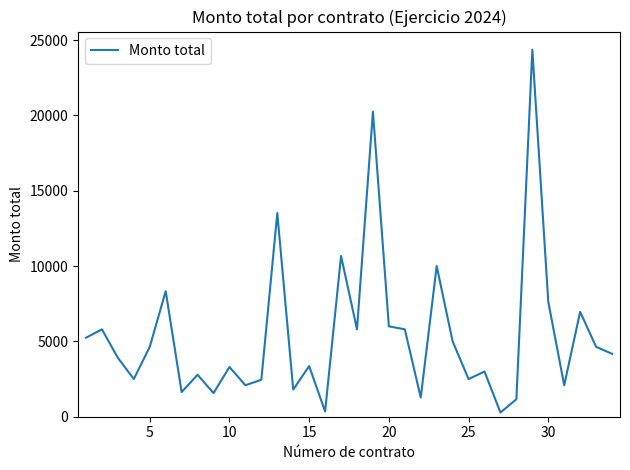

What is the difference between the maximum and minimum values?

24080.0